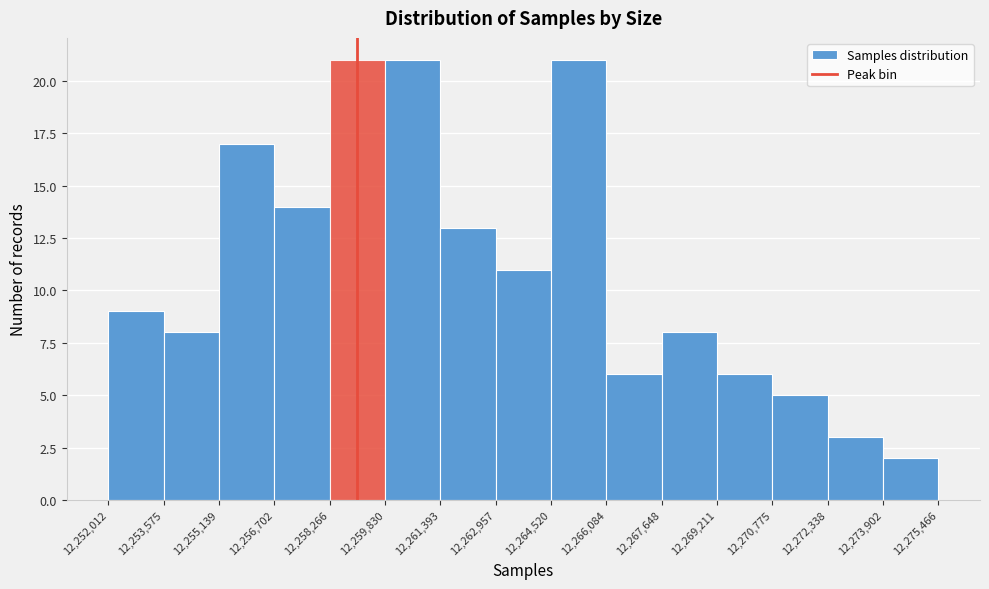

Reading left to right, list every bar in this chart as the range it spans on the x-axis followed by its height. The values are not printed on the chart, so give them approximately, as read against the axis.

12,252,012 to 12,253,575: 9
12,253,575 to 12,255,139: 8
12,255,139 to 12,256,702: 17
12,256,702 to 12,258,266: 14
12,258,266 to 12,259,830: 21
12,259,830 to 12,261,393: 21
12,261,393 to 12,262,957: 13
12,262,957 to 12,264,520: 11
12,264,520 to 12,266,084: 21
12,266,084 to 12,267,648: 6
12,267,648 to 12,269,211: 8
12,269,211 to 12,270,775: 6
12,270,775 to 12,272,338: 5
12,272,338 to 12,273,902: 3
12,273,902 to 12,275,466: 2